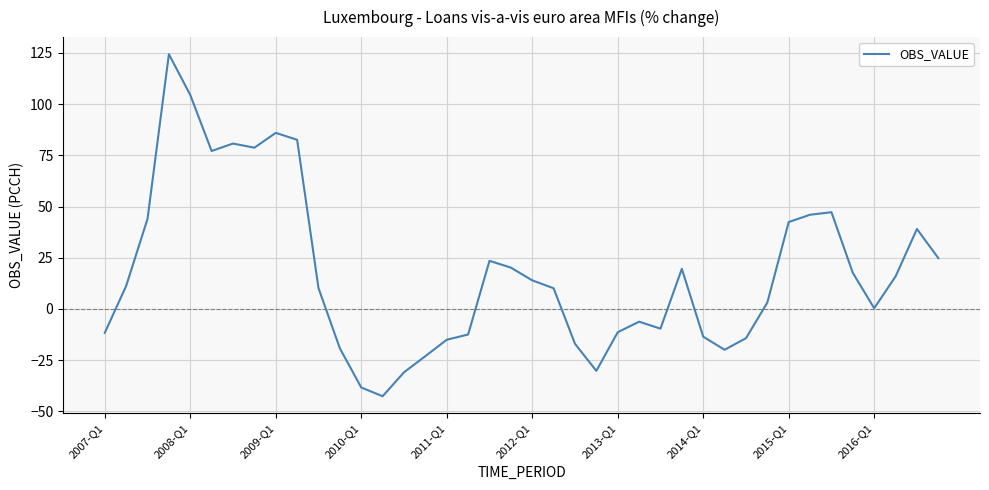

What is the maximum value shown in the chart?

124.4